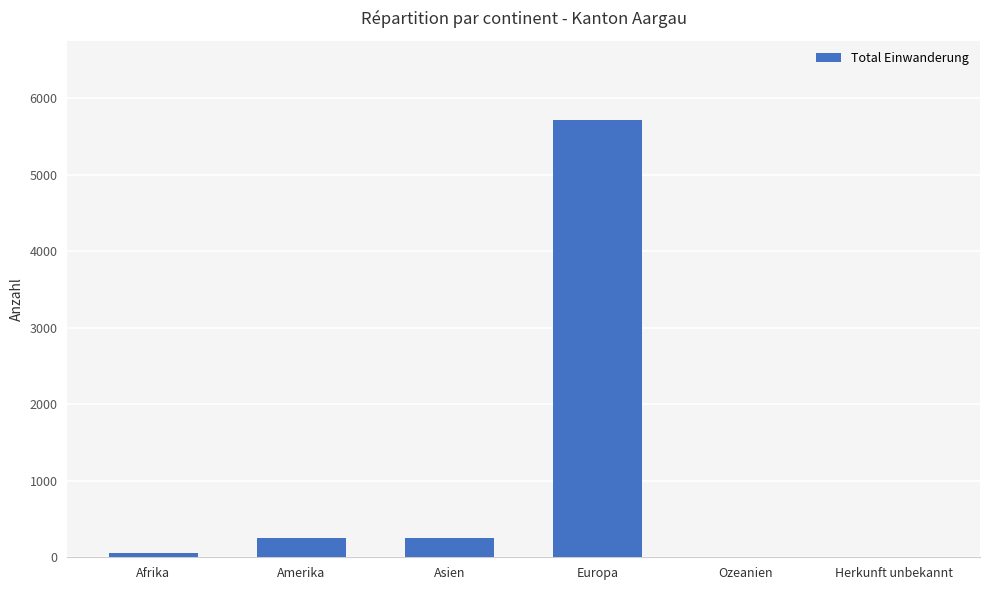

True or false: the data shows 53 at Afrika.

True